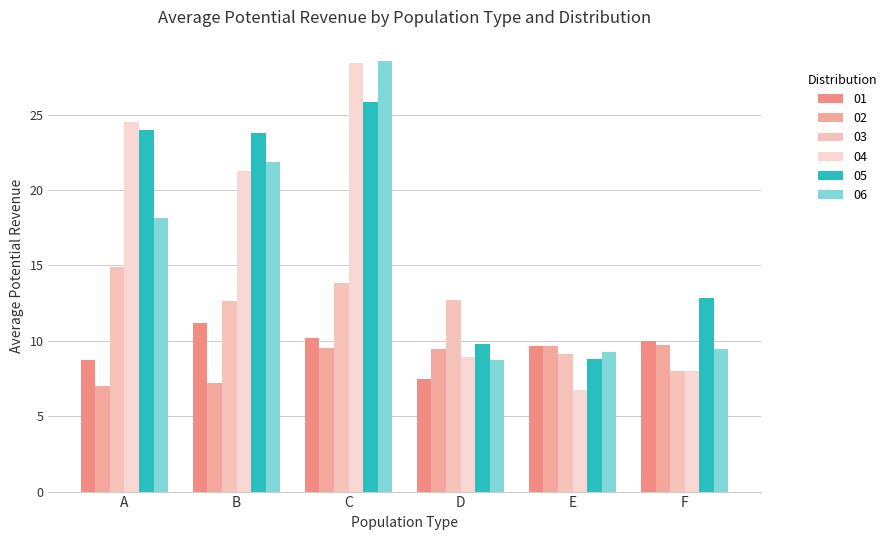

Rank the categories by 06 value from highest to lowest.

C, B, A, F, E, D